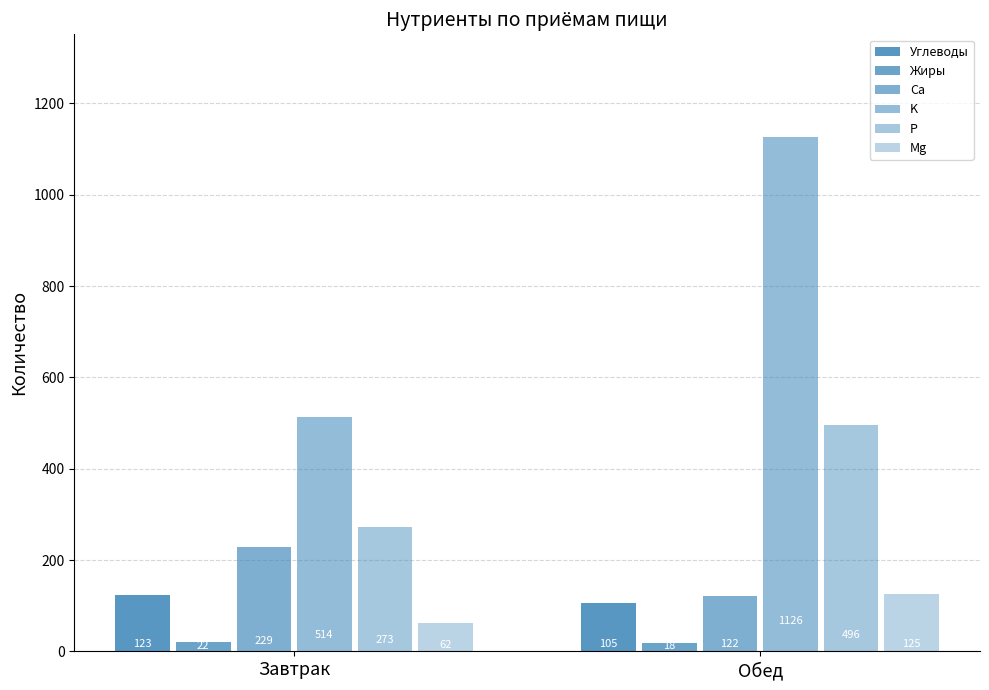

How many data points in Жиры are less than 21?

1